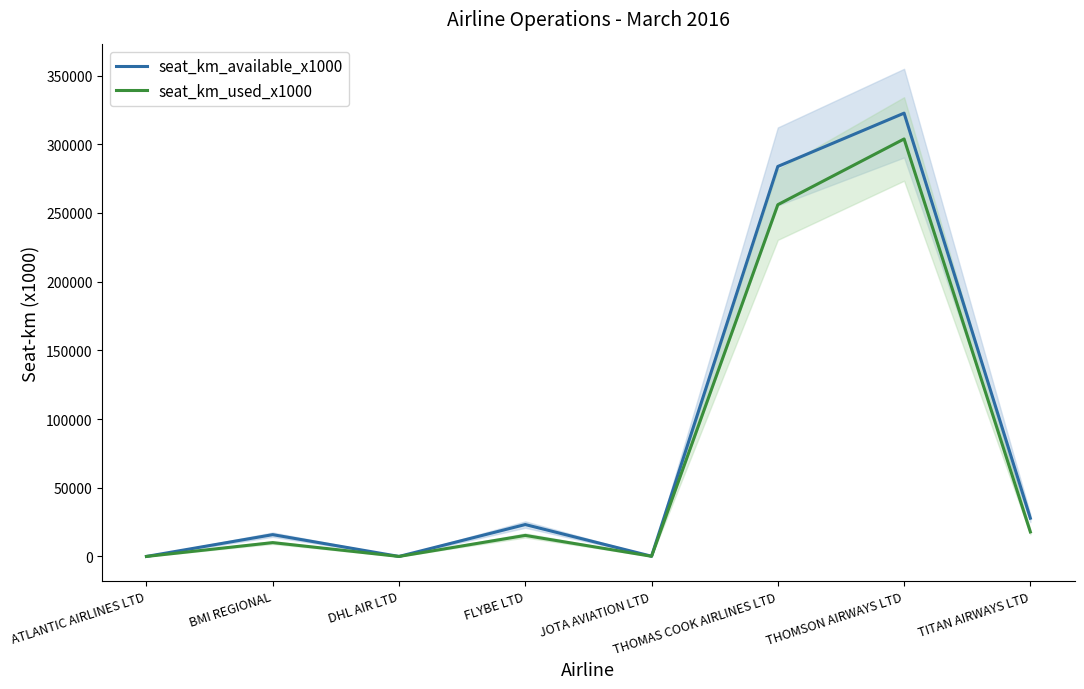

What position from the right is THOMAS COOK AIRLINES LTD?

3